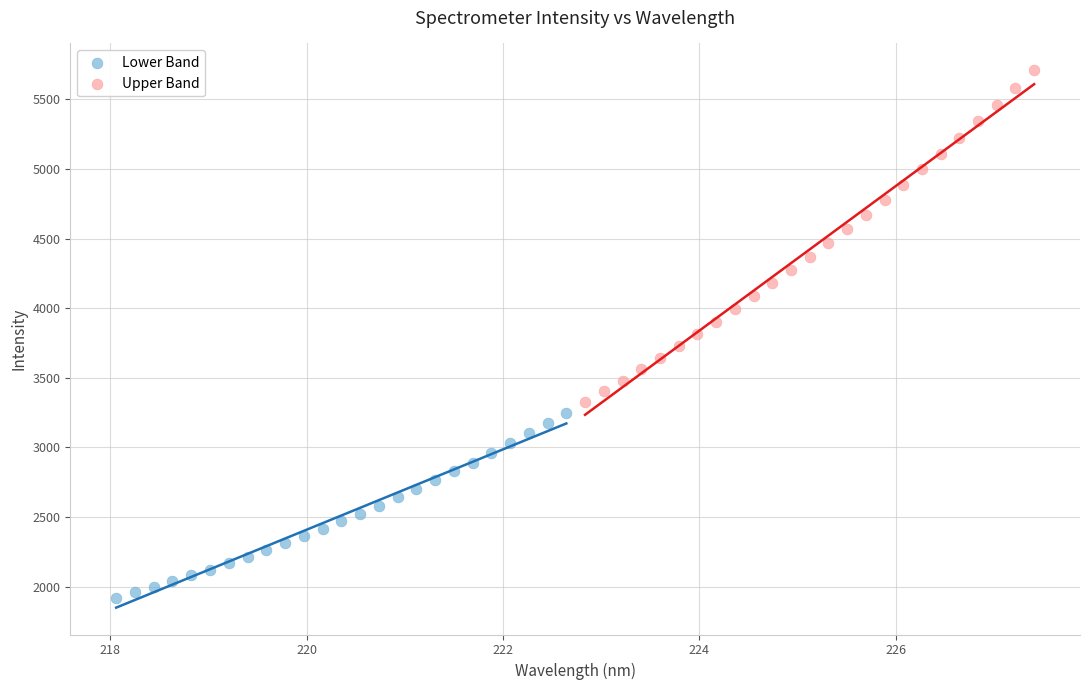

Which series contains the lowest Y value?

Lower Band